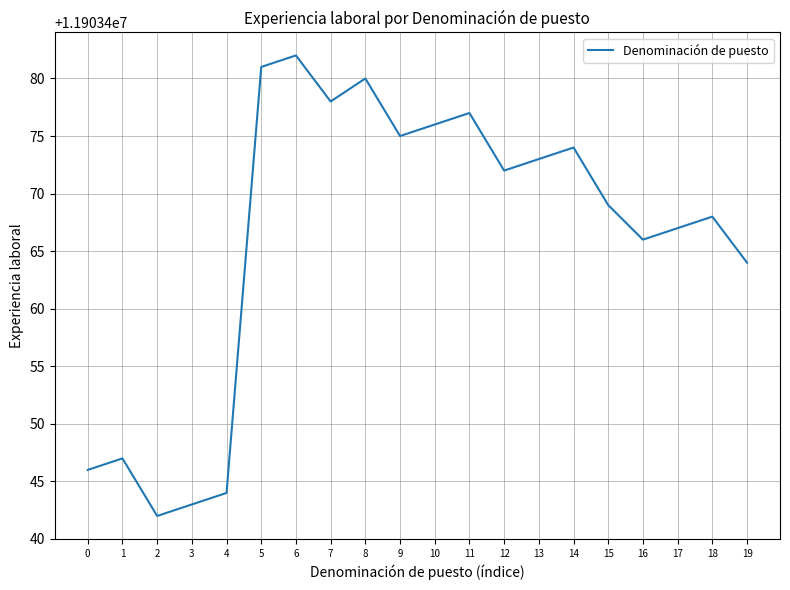

List the labels in order of value, smallest first.

2, 3, 4, 0, 1, 19, 16, 17, 18, 15, 12, 13, 14, 9, 10, 11, 7, 8, 5, 6